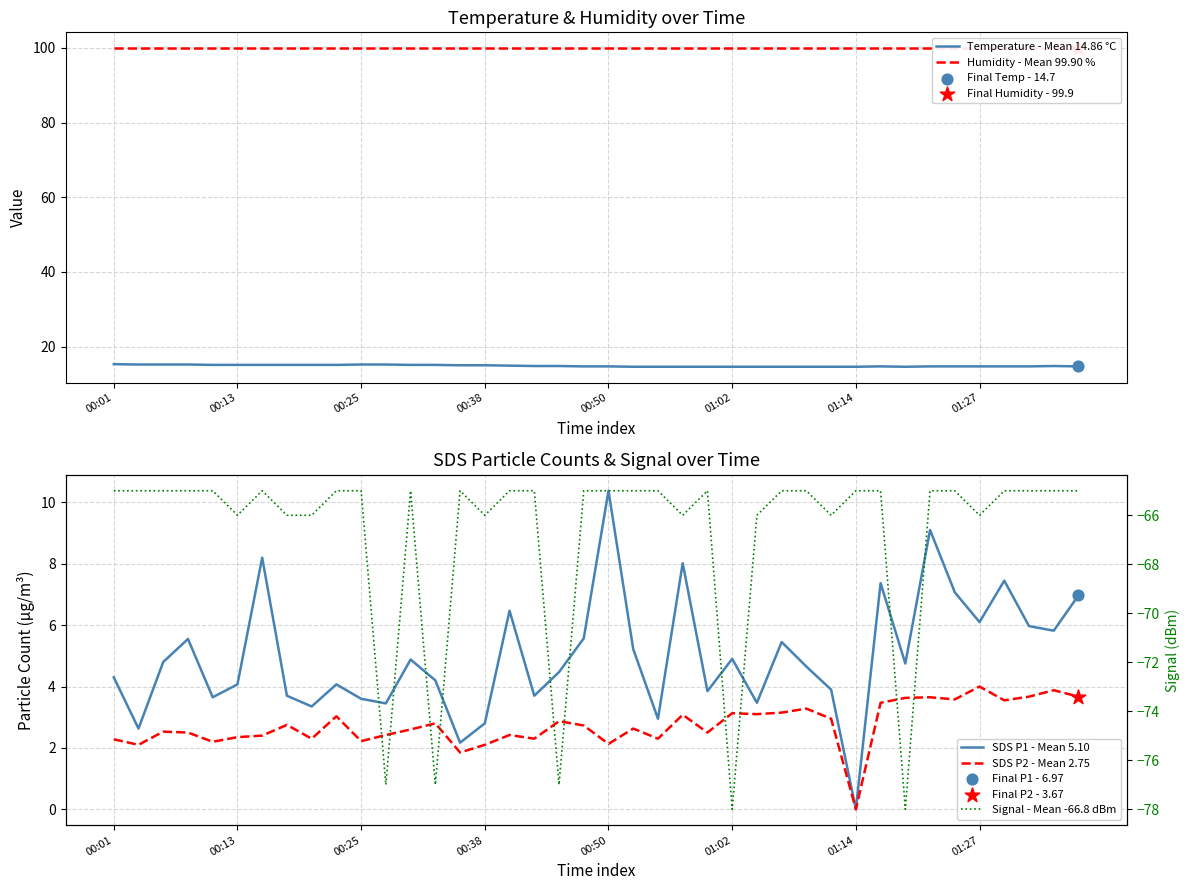

At which category is the sum across all series the highest?

33